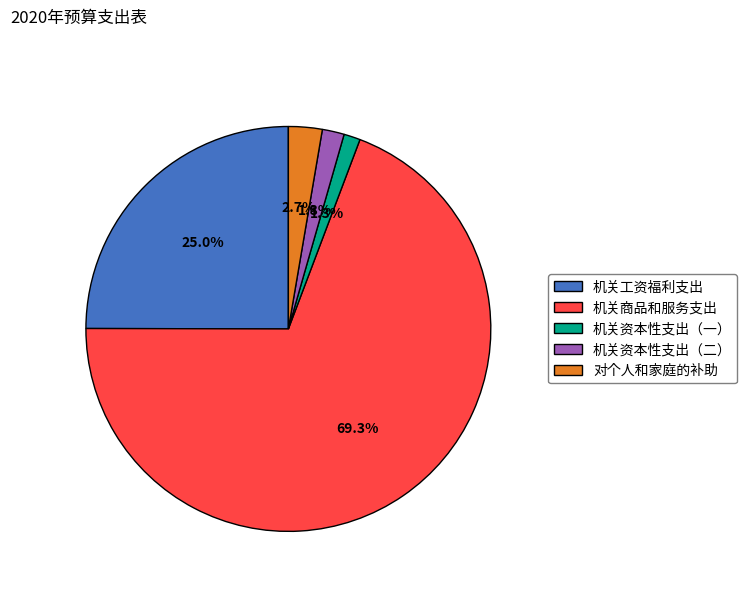

The 机关资本性支出（一） slice represents 1% of the pie. True or false?

True